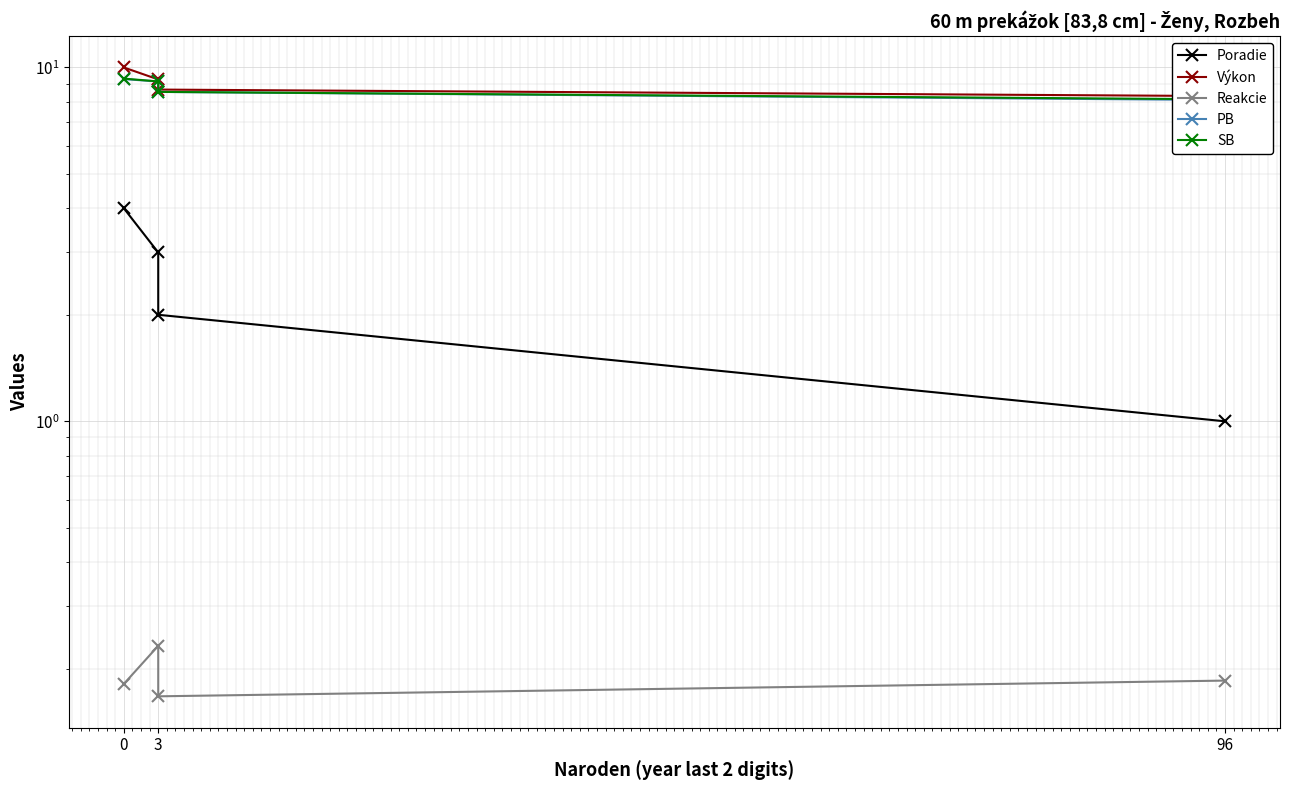

What is the minimum value for Výkon?

8.3